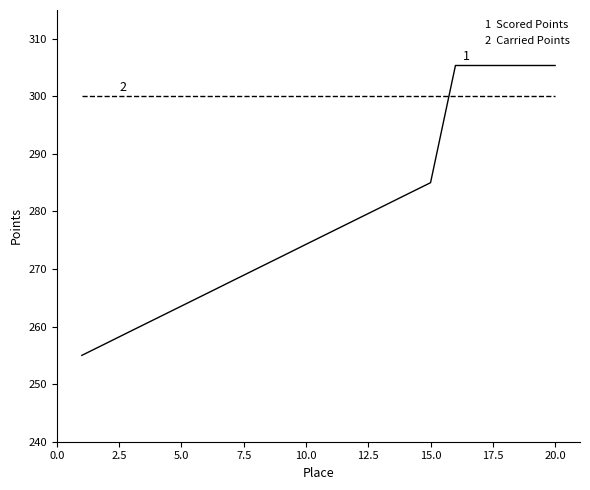

What is the smallest value displayed?

255.0